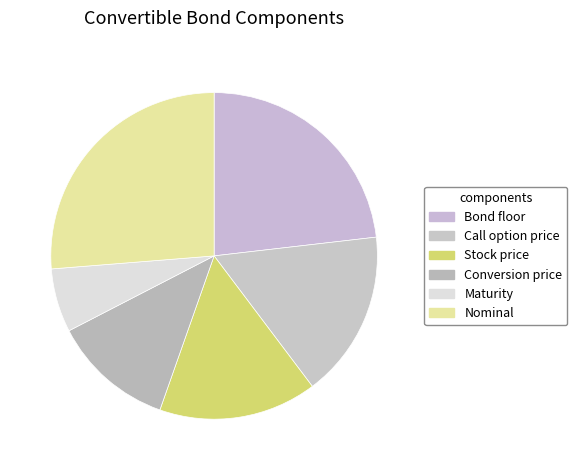

How many slices are in this pie chart?

6